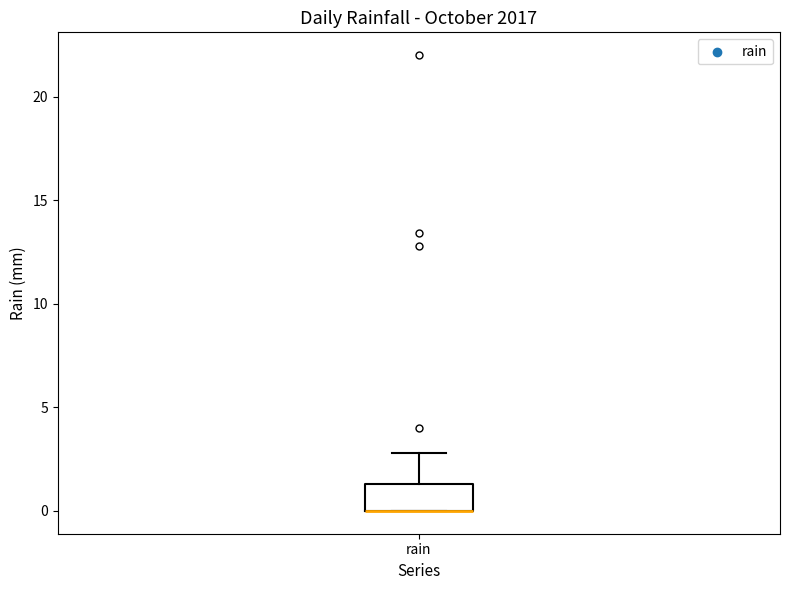

Where is the lower edge of the box for rain on the y-axis? The values are not printed on the chart, so give them approximately, as read against the axis.

0.0